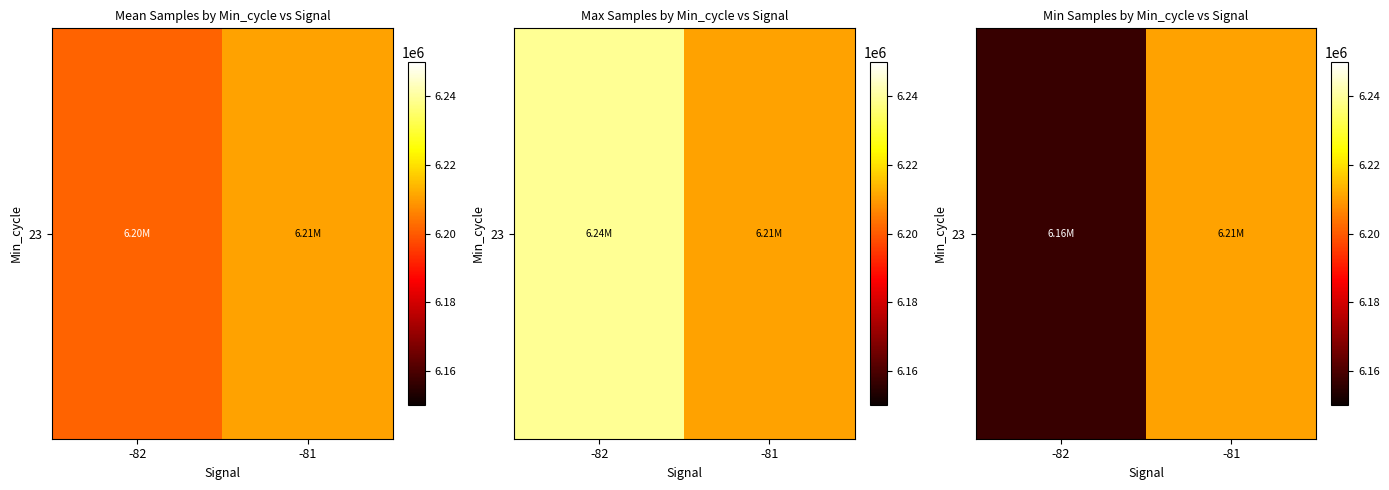

How many values are below 6210685?

1